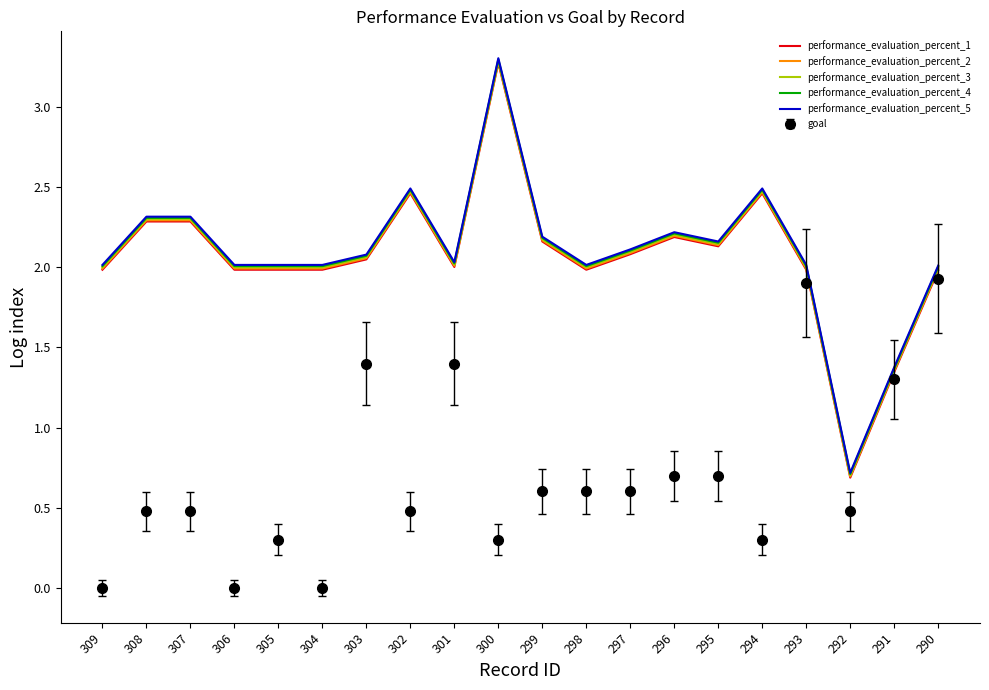

What is the highest value of the performance_evaluation_percent_4 series?

3.3